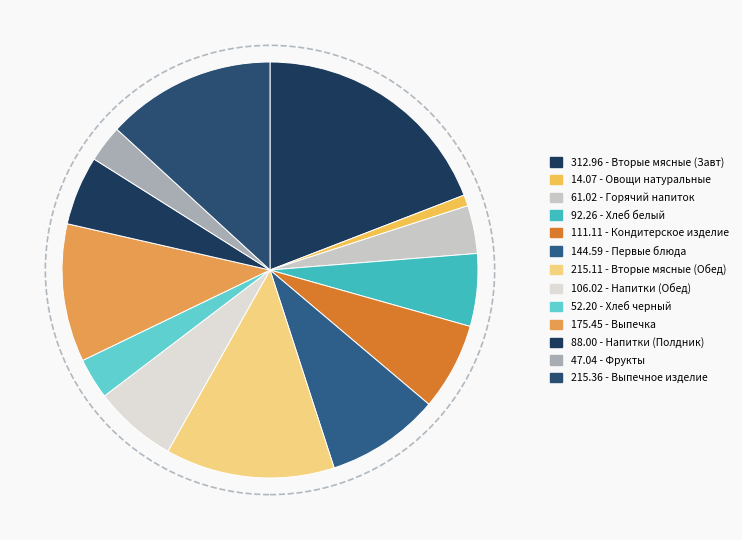

Count the number of slices in the pie.

13